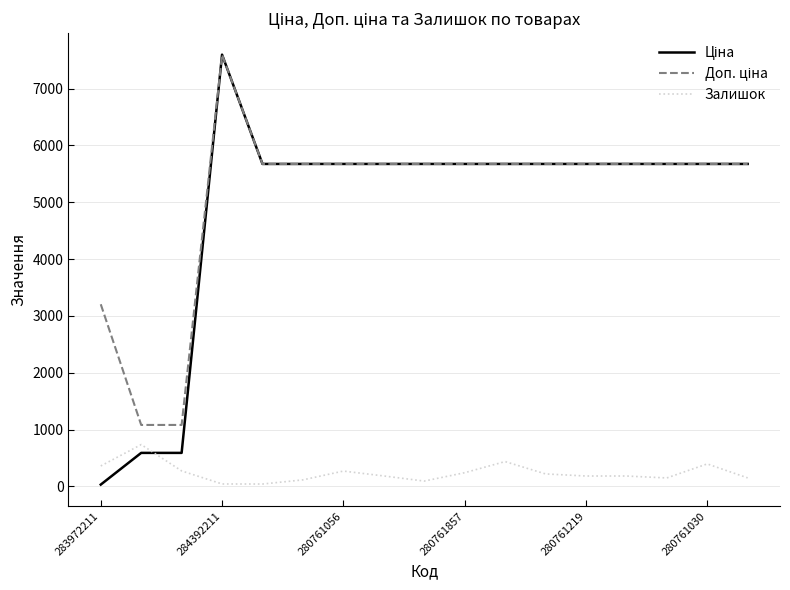

What is the maximum value shown in the chart?

7596.5